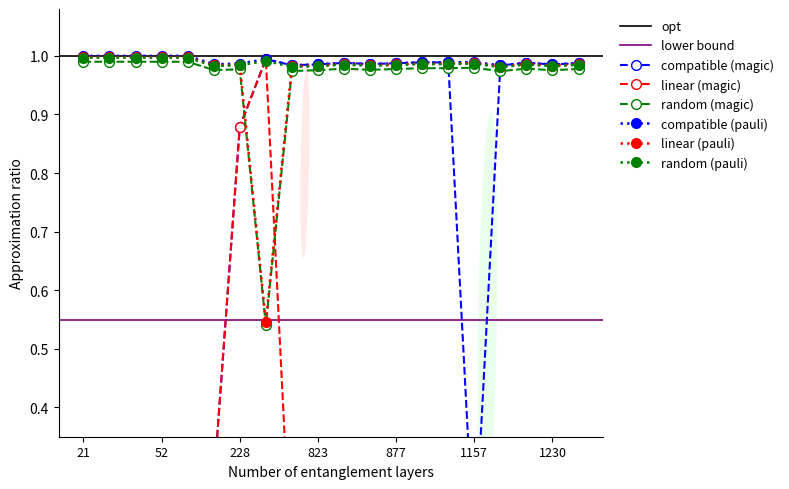

True or false: compatible (pauli) has more than 2 interior local peaks.

True